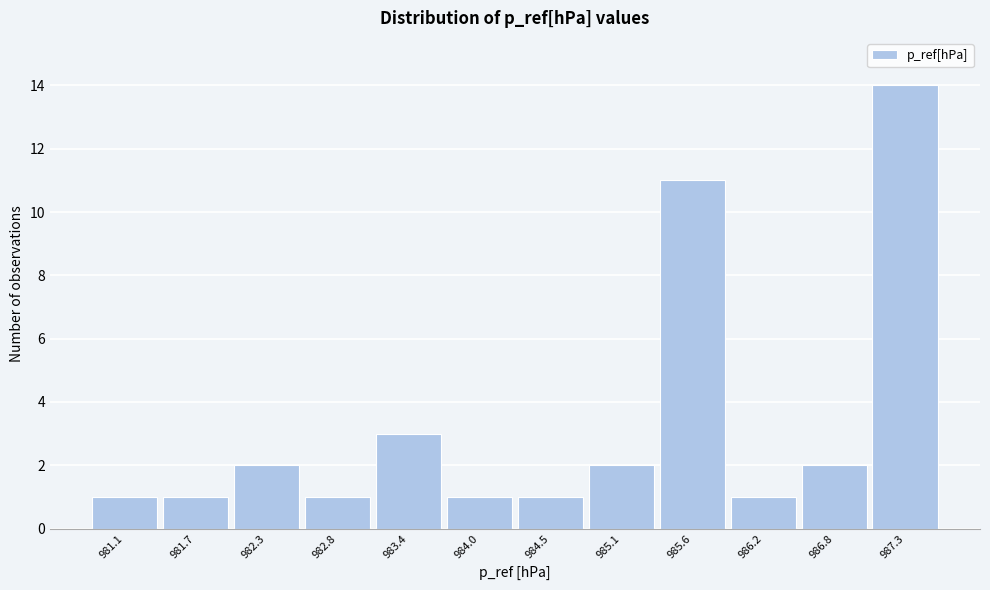

Reading left to right, extract all data points from this chart.

981.1=1	981.7=1	982.3=2	982.8=1	983.4=3	984.0=1	984.5=1	985.1=2	985.6=11	986.2=1	986.8=2	987.3=14